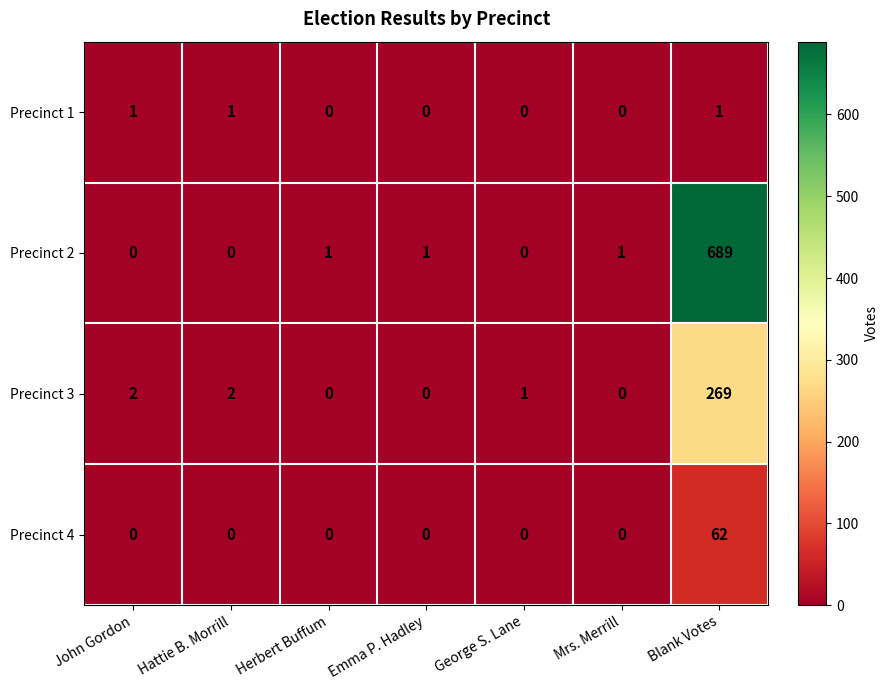

Is it true that Precinct 2 equals -232 at John Gordon?

False